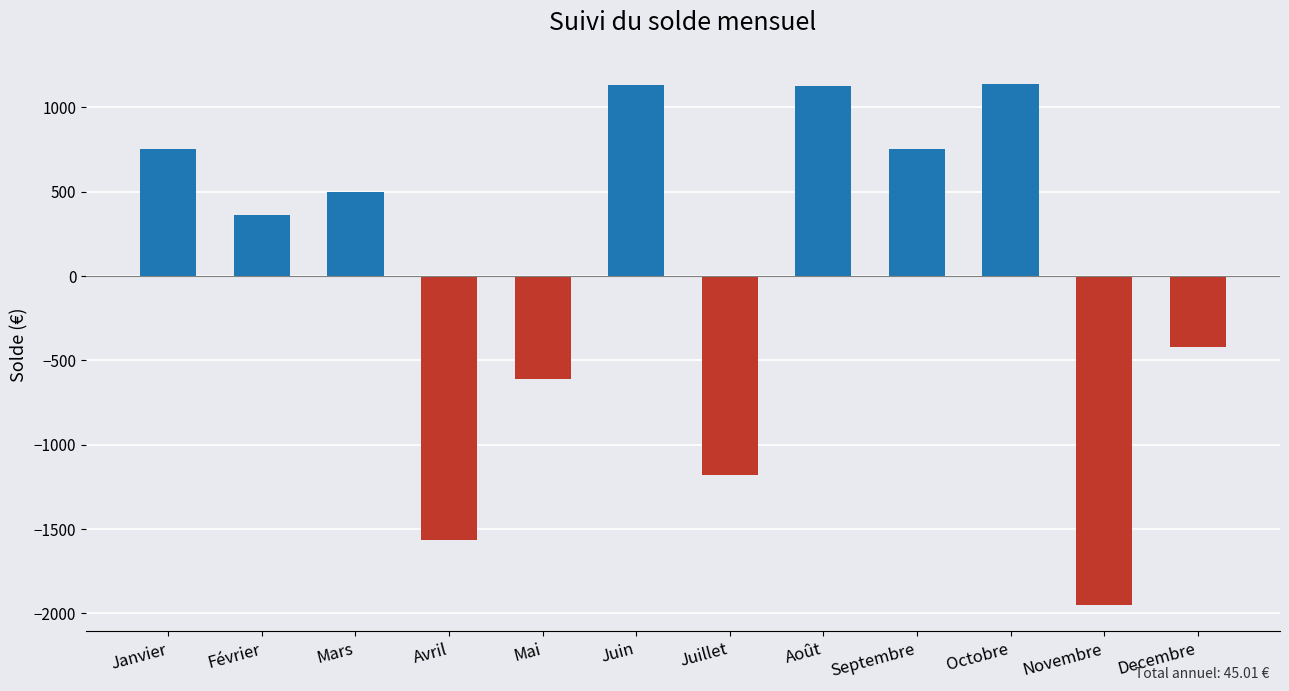

Which label corresponds to the smallest value in the chart?

Novembre